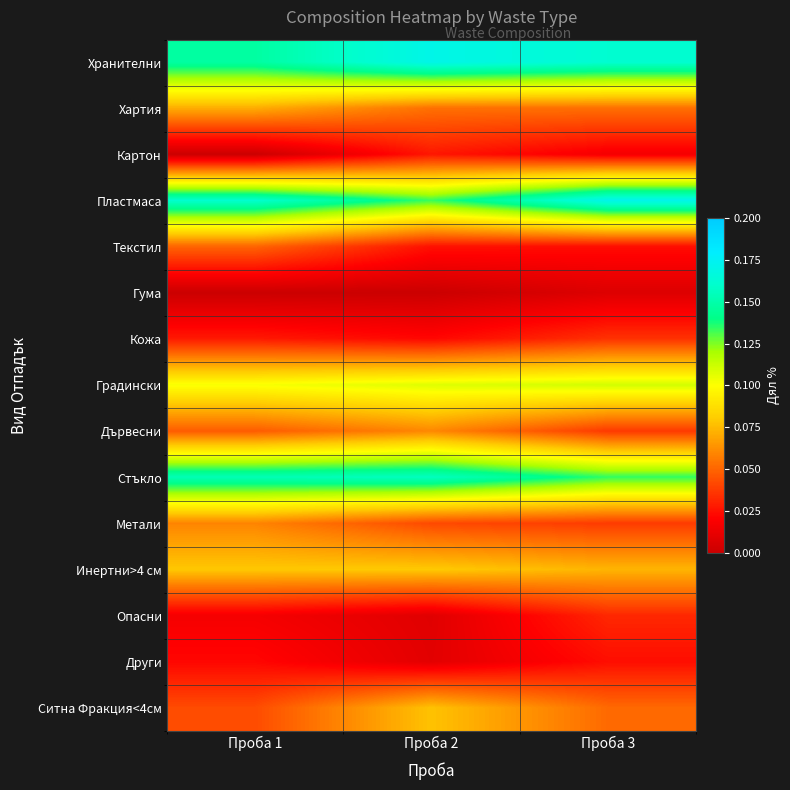

Reading left to right, list all the values displayed in this chart.

Хранителни: Проба 1=0.1	Проба 2=0.2	Проба 3=0.2
Хартия: Проба 1=0.1	Проба 2=0.1	Проба 3=0.1
Картон: Проба 1=0.0	Проба 2=0.0	Проба 3=0.0
Пластмаса: Проба 1=0.2	Проба 2=0.1	Проба 3=0.2
Текстил: Проба 1=0.0	Проба 2=0.0	Проба 3=0.0
Гума: Проба 1=0.0	Проба 2=0.0	Проба 3=0.0
Кожа: Проба 1=0.0	Проба 2=0.0	Проба 3=0.0
Градински: Проба 1=0.1	Проба 2=0.1	Проба 3=0.1
Дървесни: Проба 1=0.0	Проба 2=0.1	Проба 3=0.0
Стъкло: Проба 1=0.2	Проба 2=0.2	Проба 3=0.1
Метали: Проба 1=0.1	Проба 2=0.0	Проба 3=0.0
Инертни>4 см: Проба 1=0.1	Проба 2=0.1	Проба 3=0.1
Опасни: Проба 1=0.0	Проба 2=0.0	Проба 3=0.0
Други: Проба 1=0.0	Проба 2=0.0	Проба 3=0.0
Ситна Фракция<4см: Проба 1=0.0	Проба 2=0.1	Проба 3=0.1